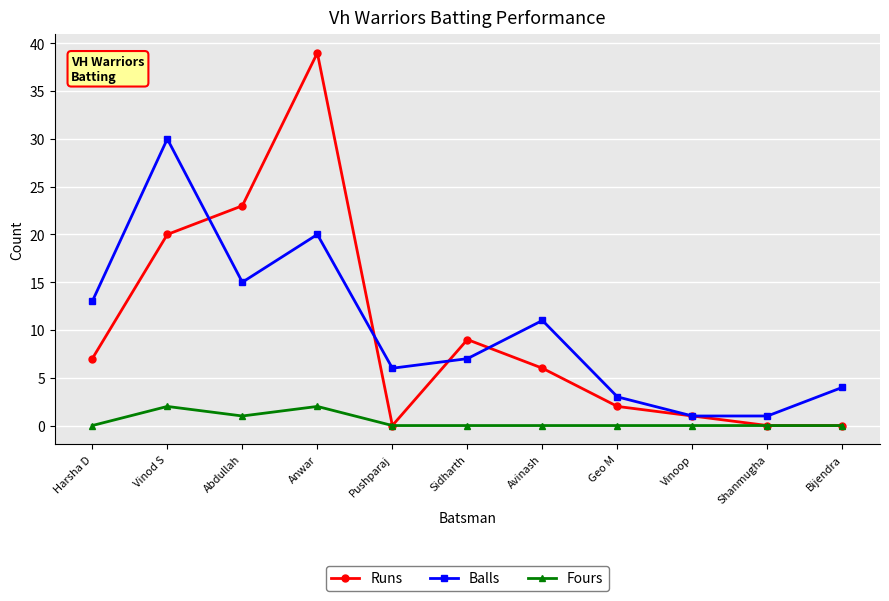

How many lines are shown in the chart?

3